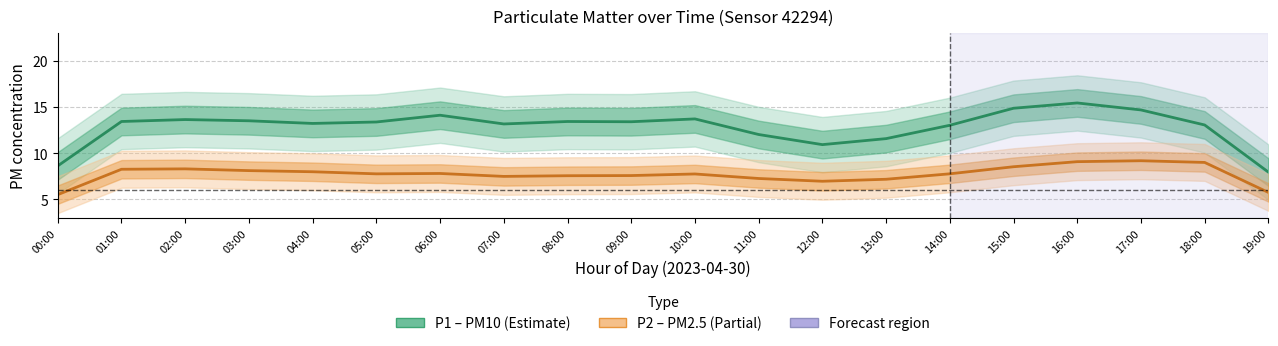

Is this an area chart (filled region under the line)?

No